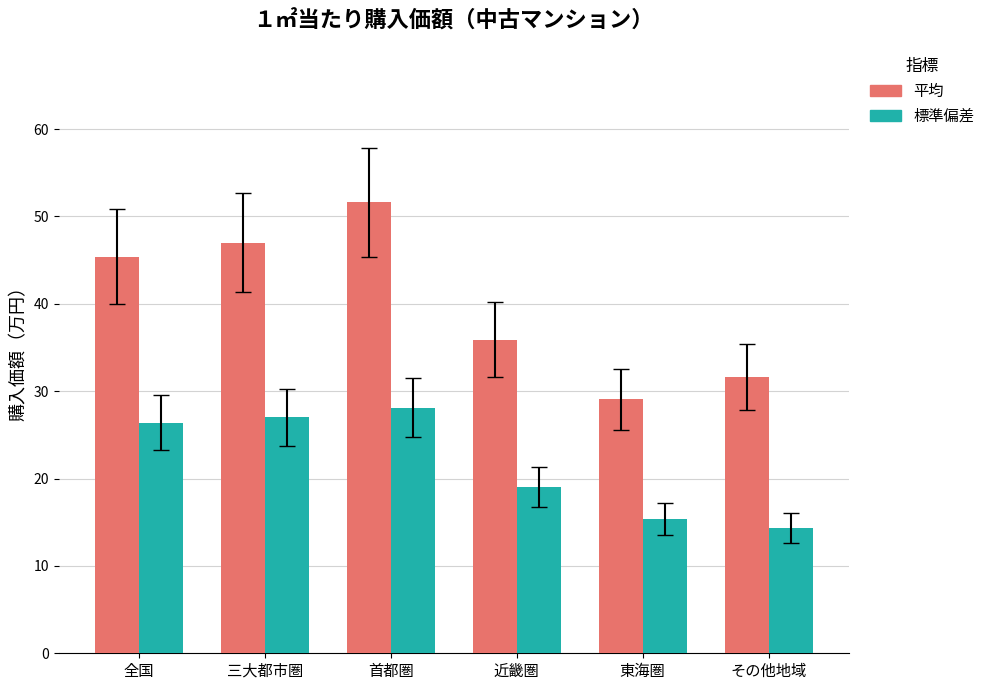

What is the approximate value of 標準偏差 at 東海圏?

15.4